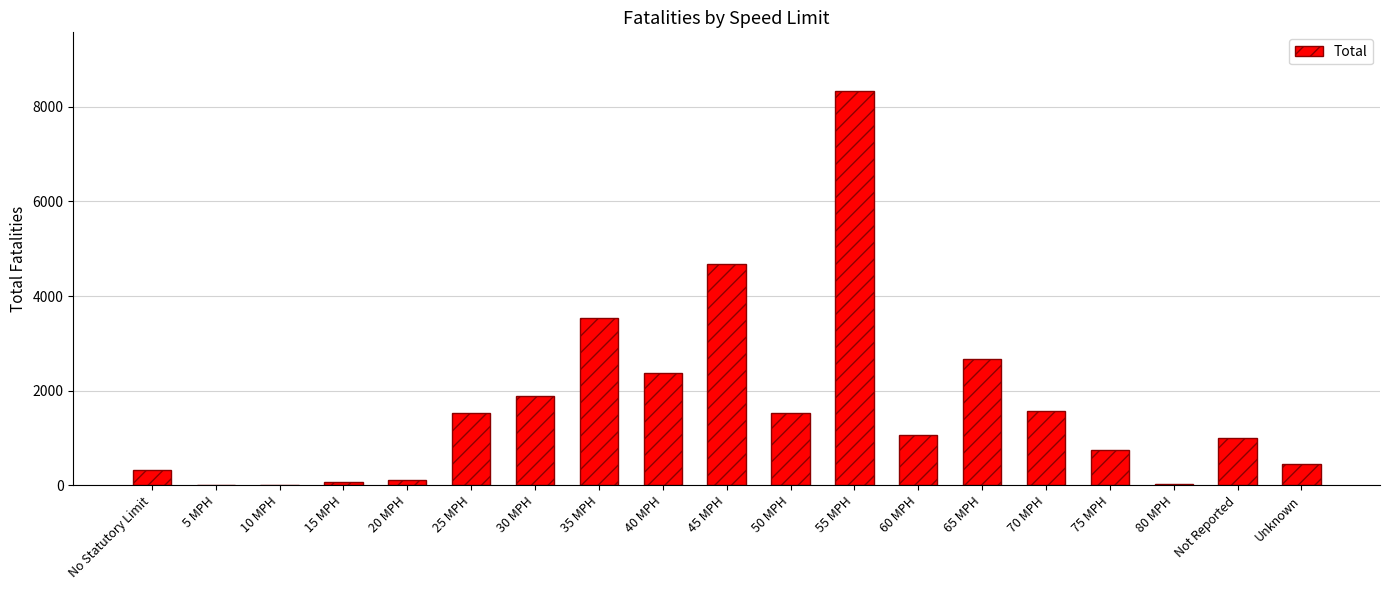

What is the sum of all values?

31908